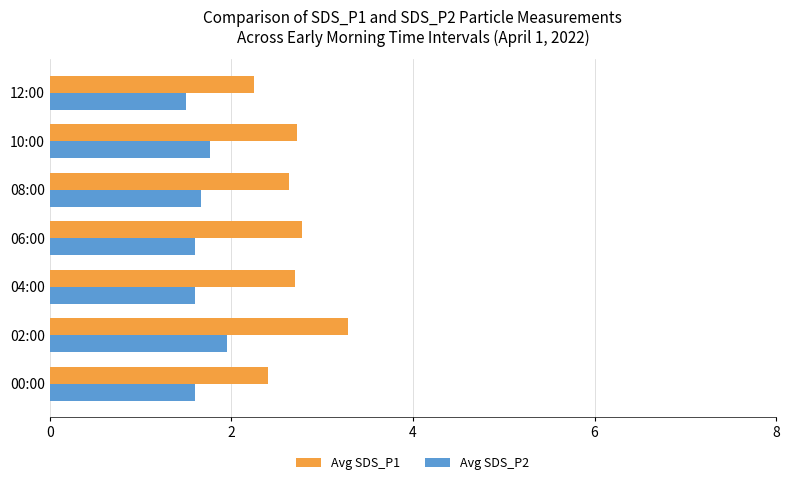

True or false: Avg SDS_P1 has a value of 3.3 at 02:00.

True